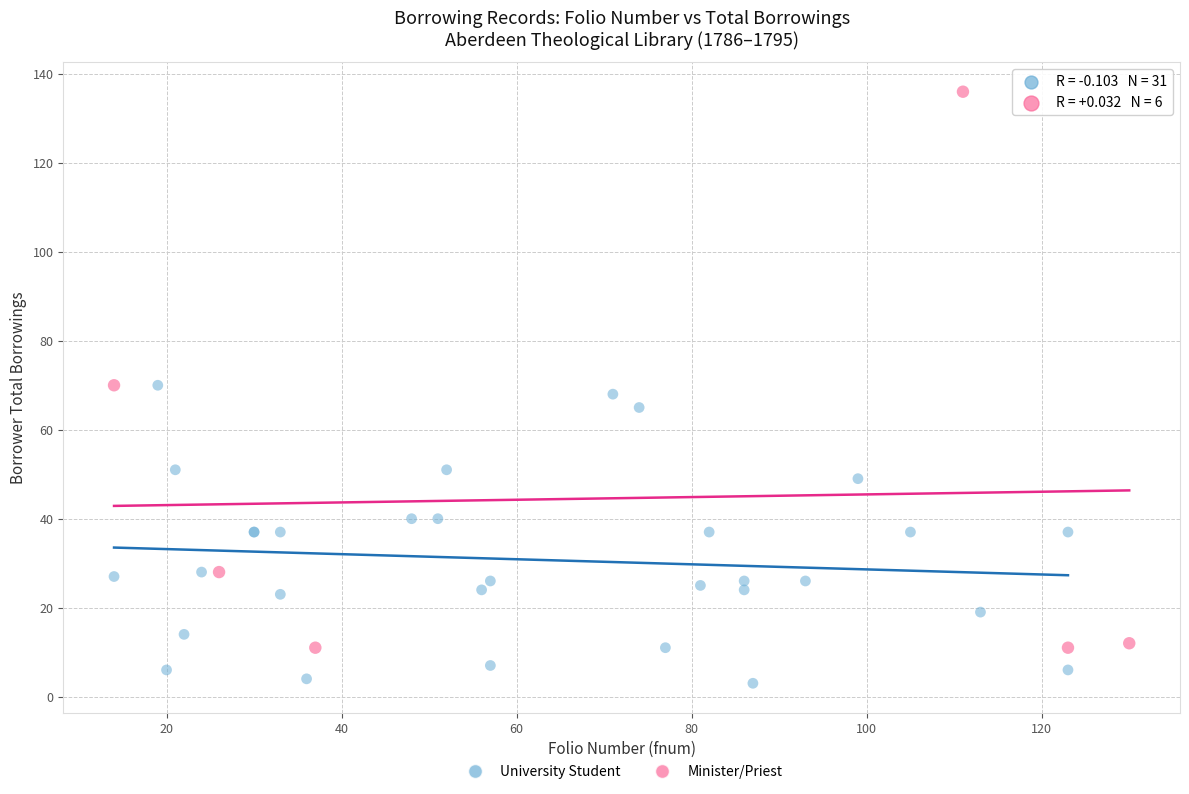

Which series reaches the minimum Y coordinate?

University Student